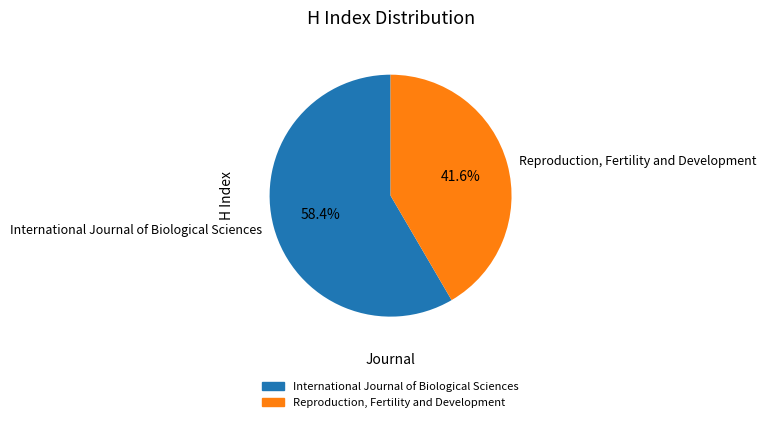

Does any single category account for the majority?

Yes